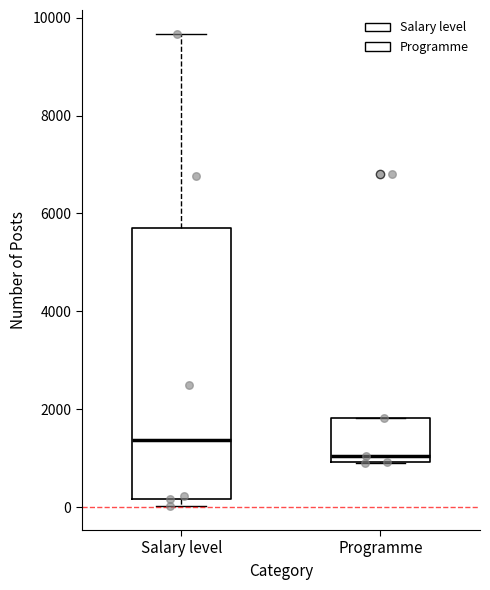

Reading left to right, read every box against the y-axis: the position of its median line, the range the box covers, and the ends of its whiskers. The values are not printed on the chart, so give them approximately, as read against the axis.

Salary level: median 1400, box 200 to 5600, whiskers 0 to 9600
Programme: median 1000 (just above the box's lower edge), box 1000 to 1800, whiskers 1000 to 1800